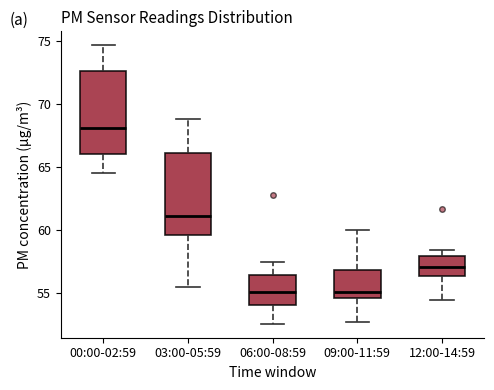

Reading left to right, transcribe this box plot: for each box, give where its median line is, the range the box spans, and where its two whiskers end, as read against the y-axis. The values are not printed on the chart, so give them approximately, as read against the axis.

00:00-02:59: median 68.0, box 66.0 to 72.5, whiskers 64.5 to 74.5
03:00-05:59: median 61.0, box 59.5 to 66.0, whiskers 55.5 to 69.0
06:00-08:59: median 55.0, box 54.0 to 56.5, whiskers 52.5 to 57.5
09:00-11:59: median 55.0, box 54.5 to 57.0, whiskers 53.0 to 60.0
12:00-14:59: median 57.0, box 56.5 to 58.0, whiskers 54.5 to 58.5